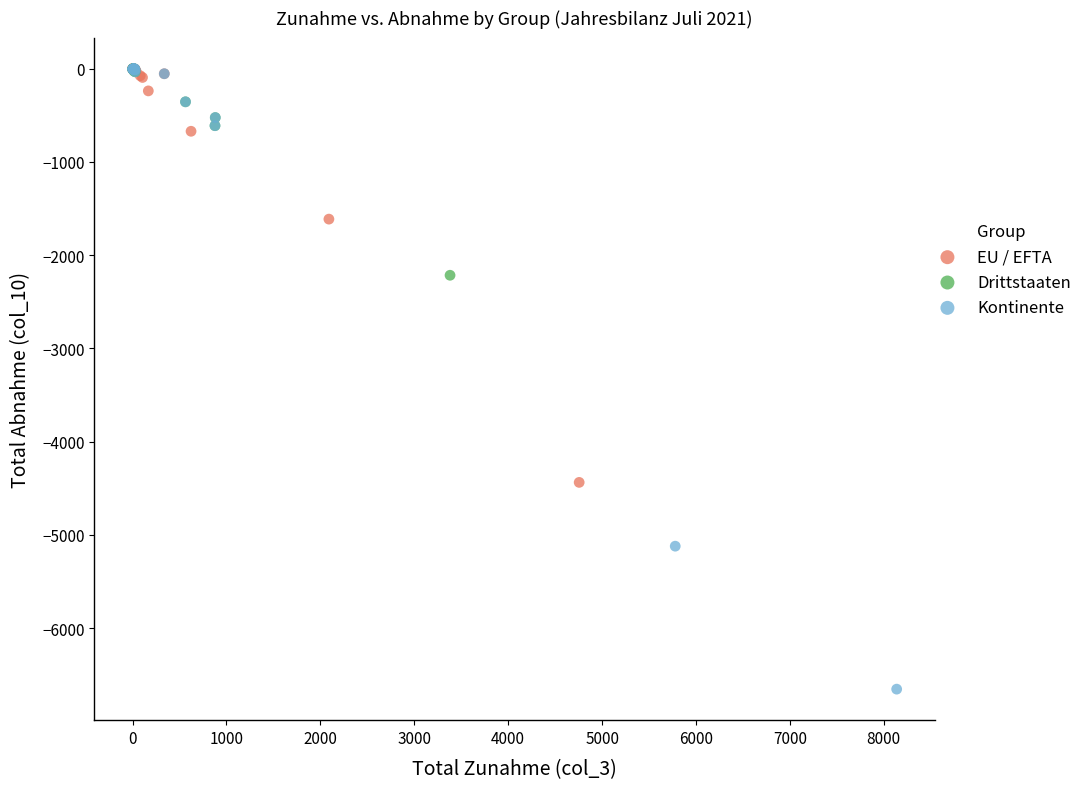

What are all the series names shown in the legend?

EU / EFTA, Drittstaaten, Kontinente